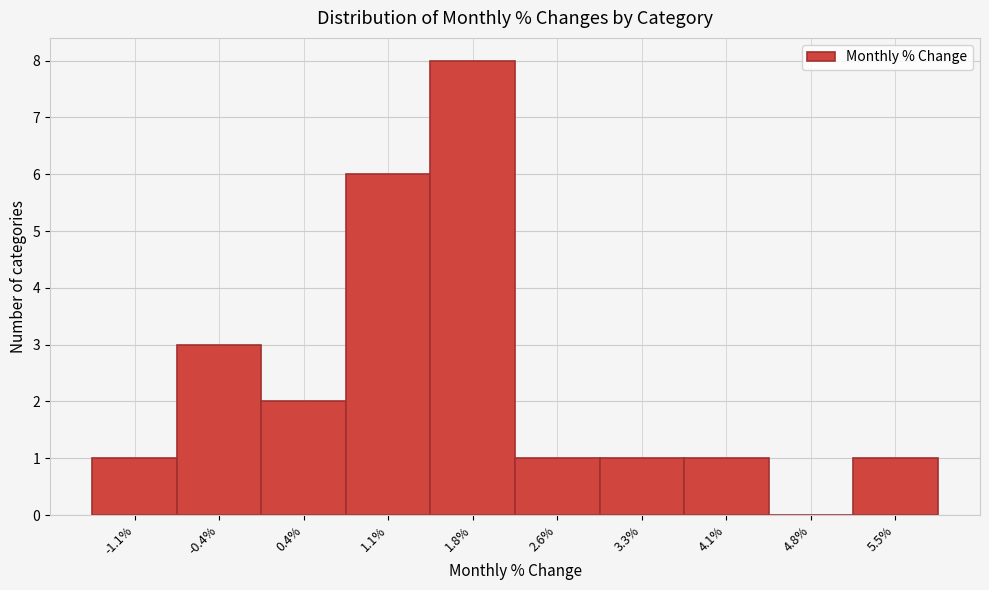

Reading left to right, what are all the values shown in this chart?

-1.1%=1	-0.4%=3	0.4%=2	1.1%=6	1.8%=8	2.6%=1	3.3%=1	4.1%=1	4.8%=0	5.5%=1